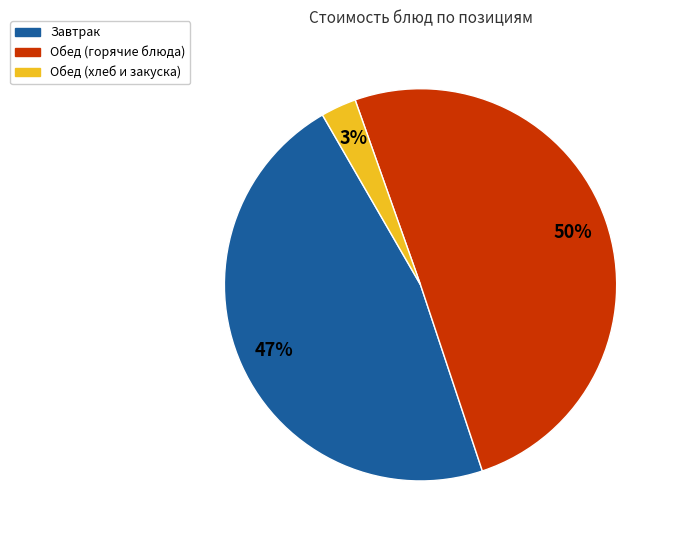

Which slice represents more than half of the pie?

Обед (горячие блюда)